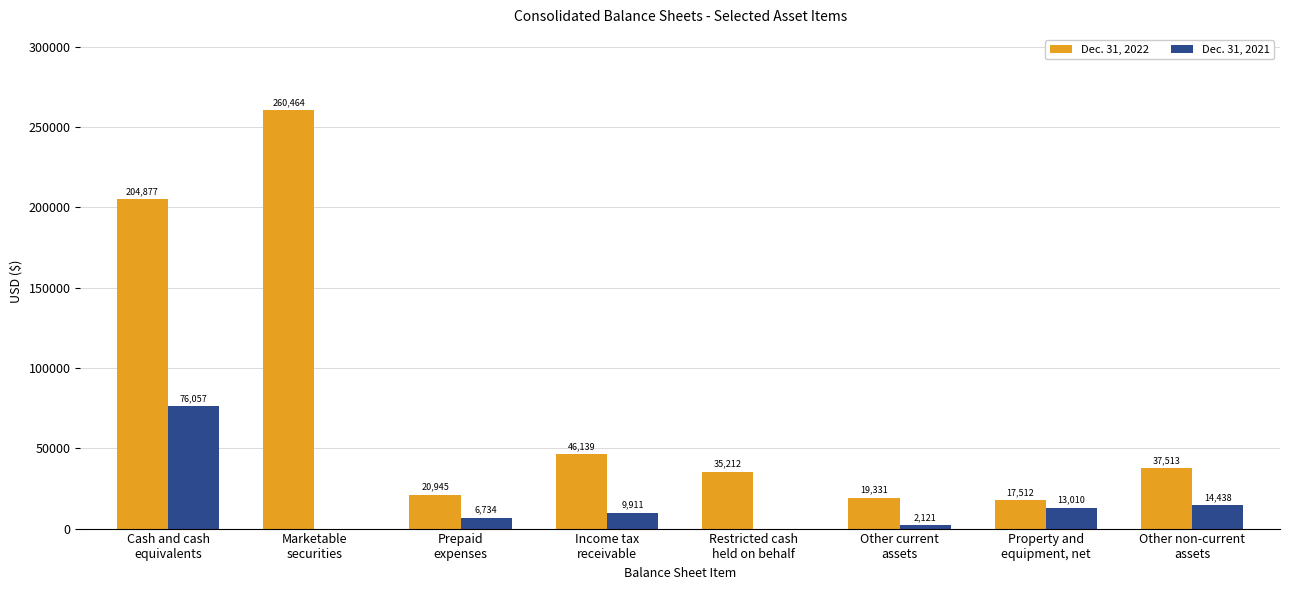

How many data points does each series have?

8